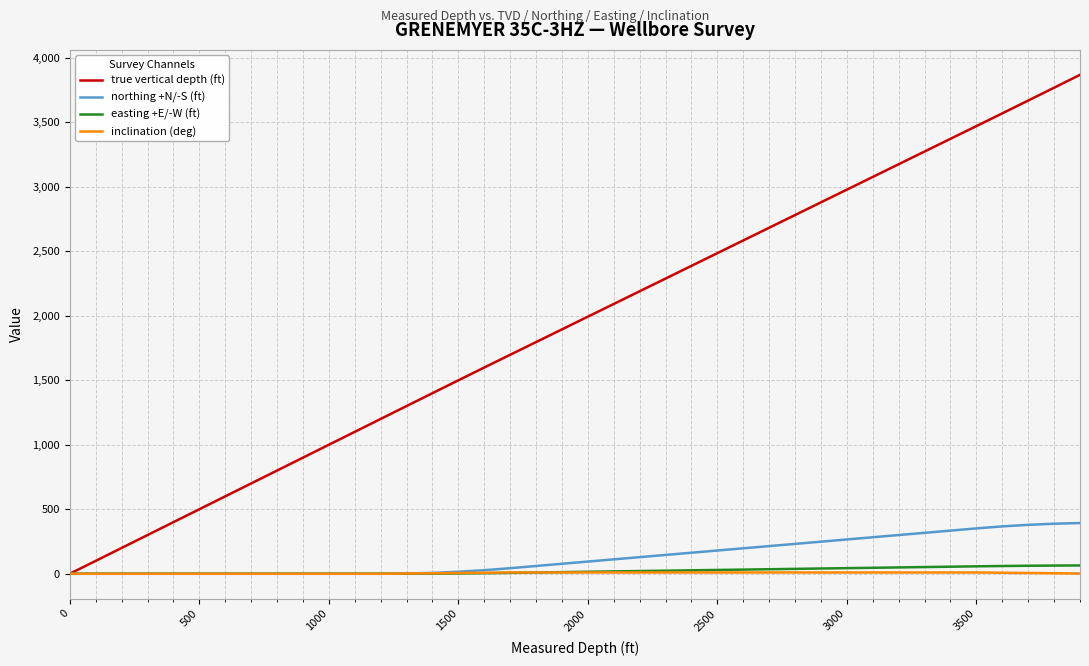

What is the maximum value shown in the chart?

3867.5